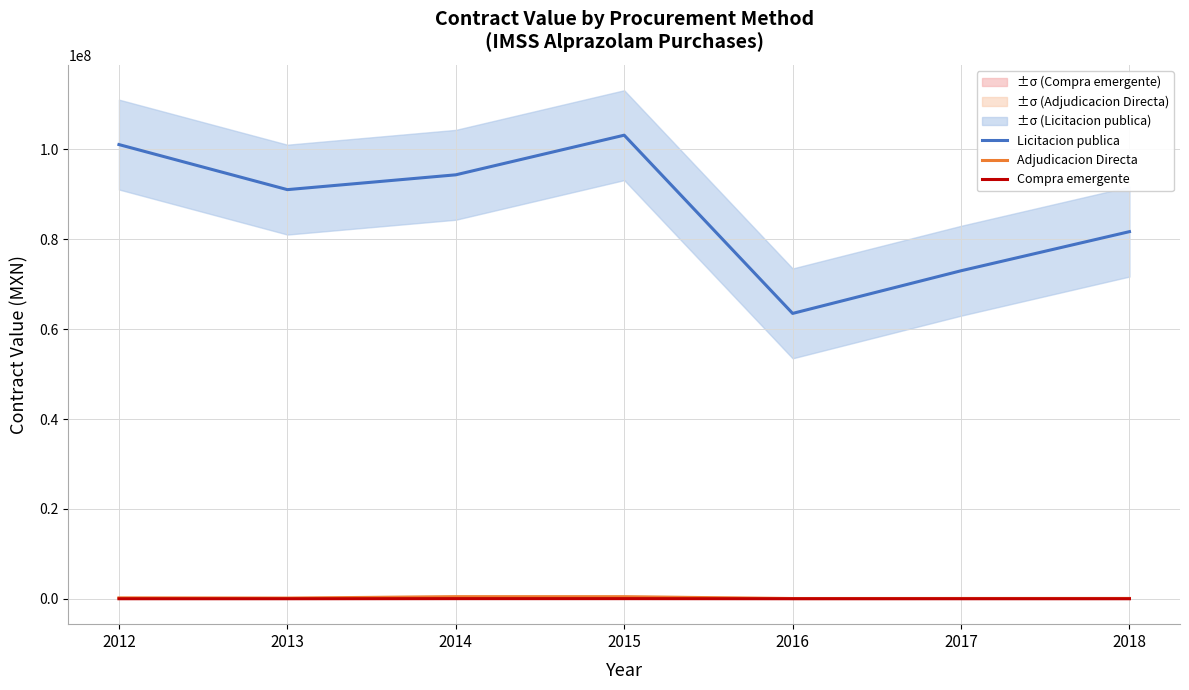

Which series has the largest total across all categories?

Licitacion publica